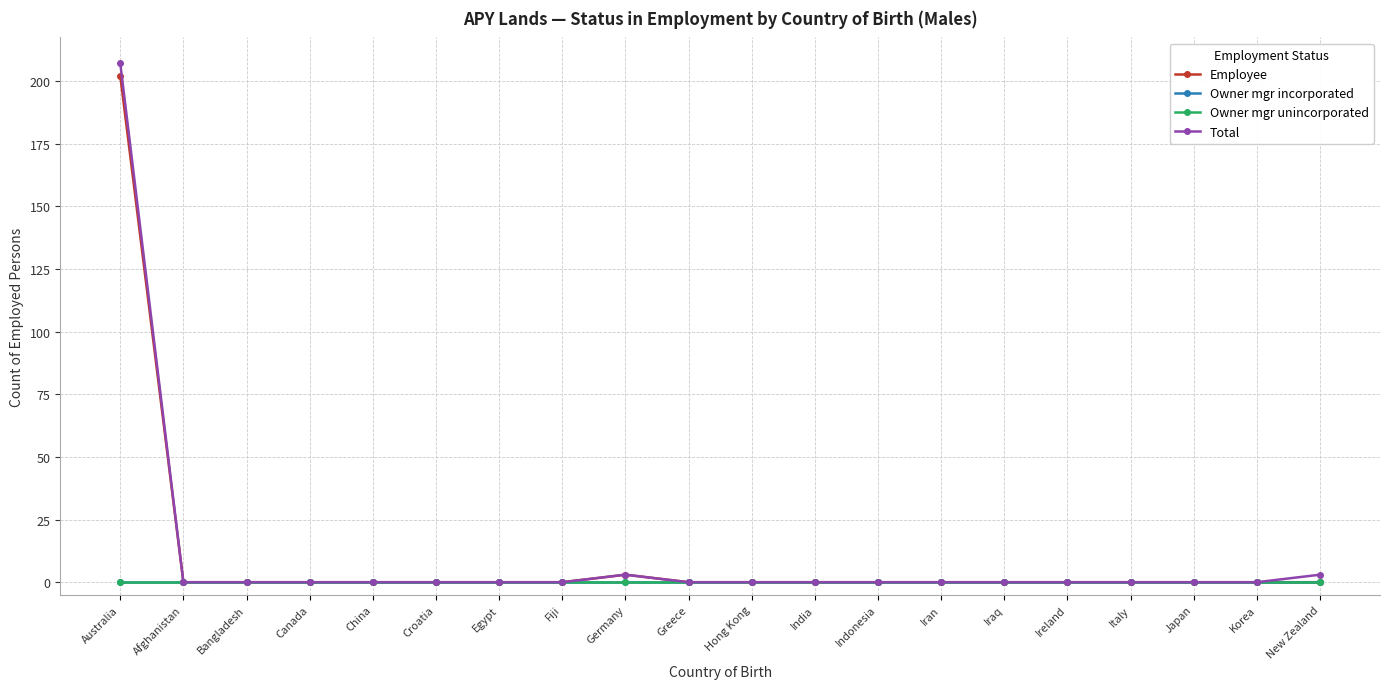

True or false: Employee and Owner mgr unincorporated cross at least once.

False